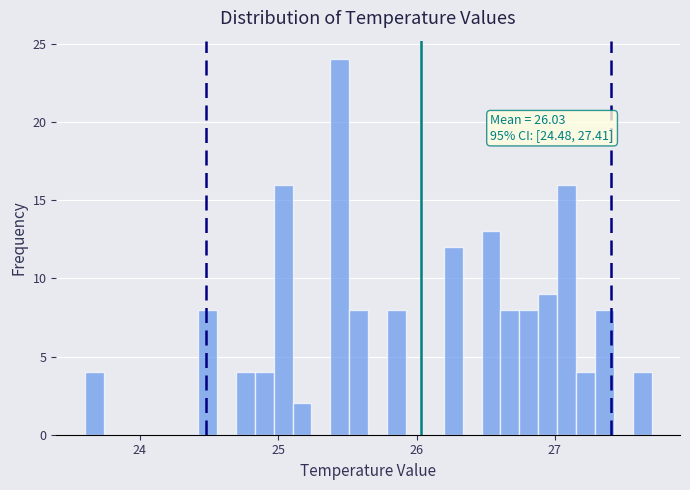

Around what value on the x-axis is the tallest bar? Give the approximate position of its centre, as read against the axis.

25.4